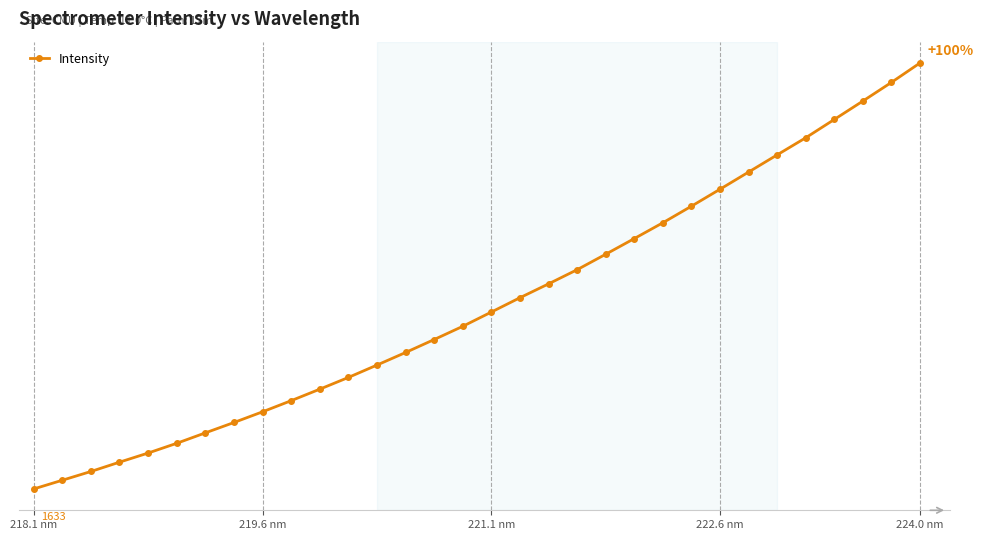

Is this an area chart (filled region under the line)?

No